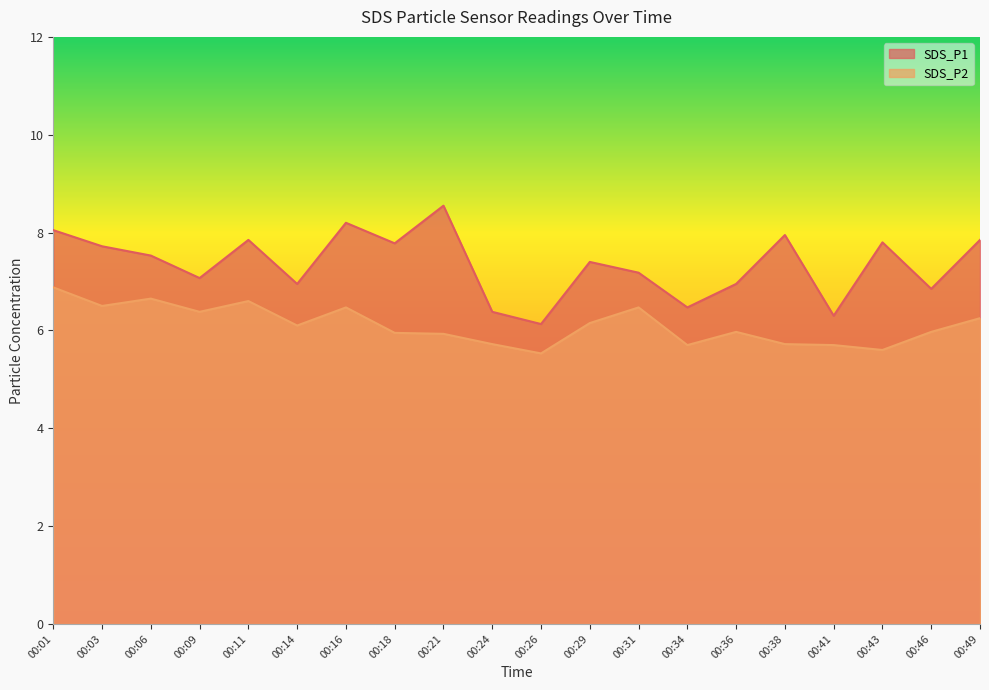

Is the value of SDS_P1 at 00:34 greater than the value of SDS_P2 at 00:06?

No